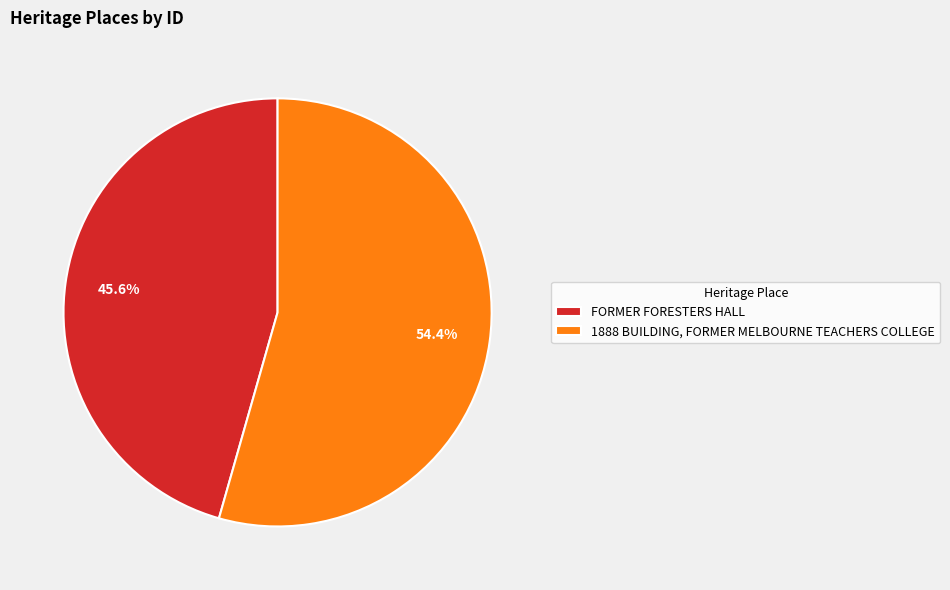

Between FORMER FORESTERS HALL and 1888 BUILDING, FORMER MELBOURNE TEACHERS COLLEGE, which is larger?

1888 BUILDING, FORMER MELBOURNE TEACHERS COLLEGE